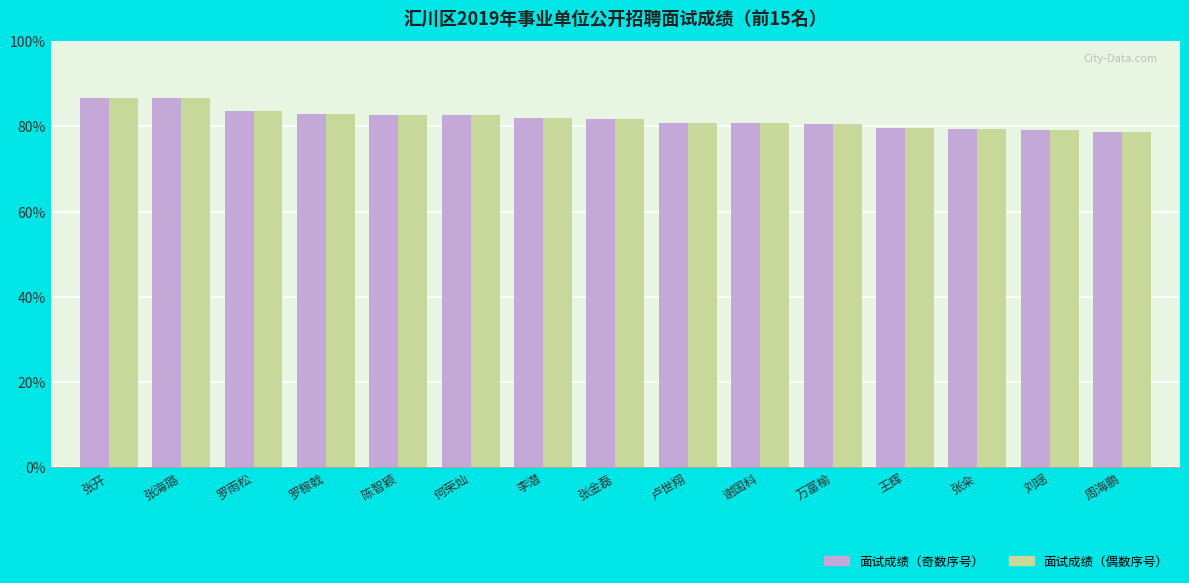

Is the value of 面试成绩（偶数序号） at 何荣灿 greater than the value of 面试成绩（奇数序号） at 张海璐?

No